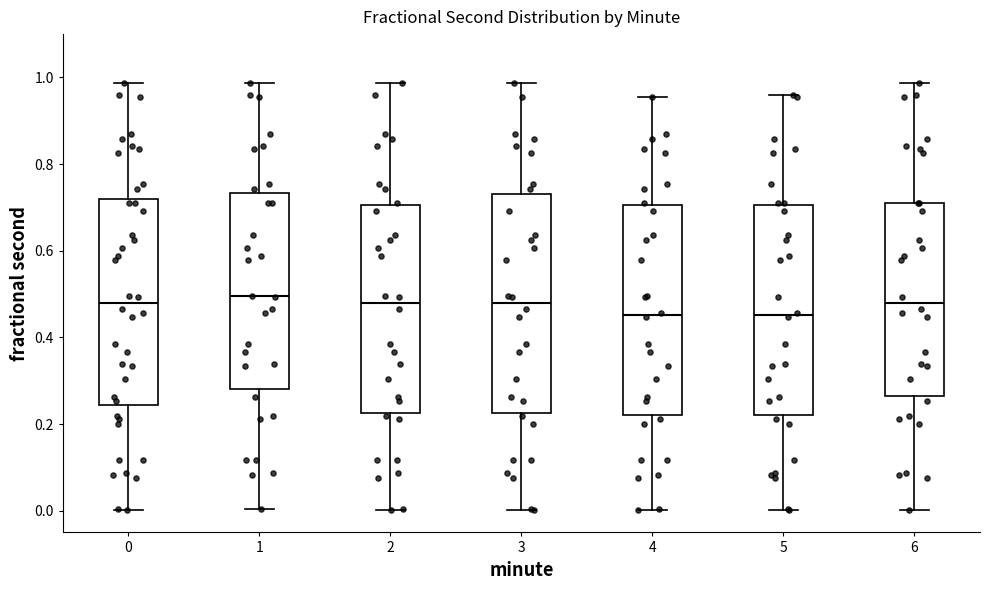

Where does the upper whisker of the box at x = 2 end on the y-axis? The values are not printed on the chart, so give them approximately, as read against the axis.

0.98